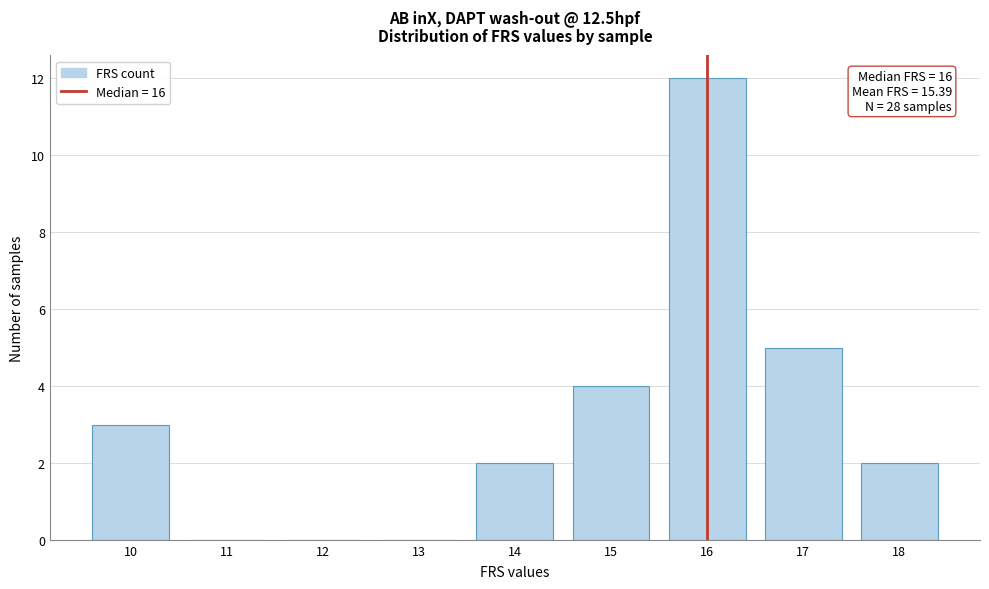

Which range on the x-axis has the tallest bar?

15.5 to 16.5